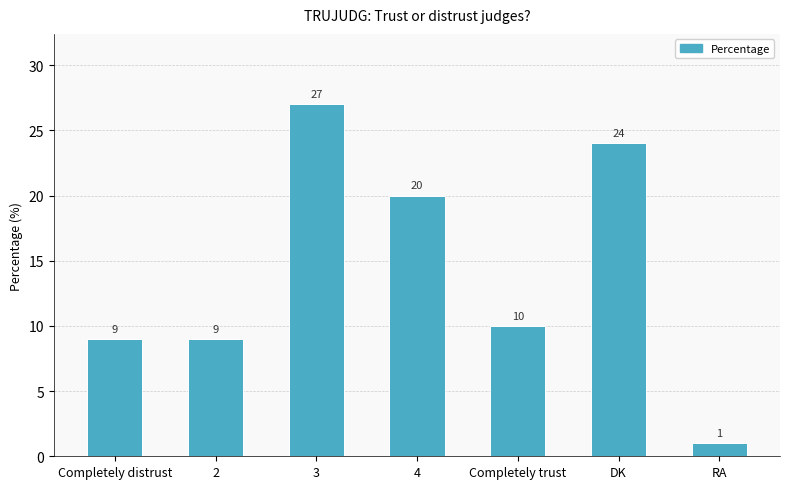

Which label corresponds to the largest value in the chart?

3